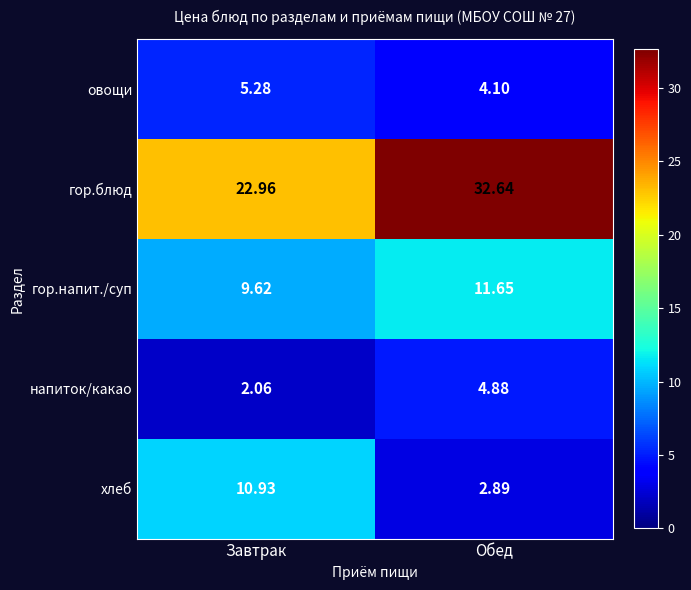

At which category does the chart reach its minimum across all series?

Завтрак